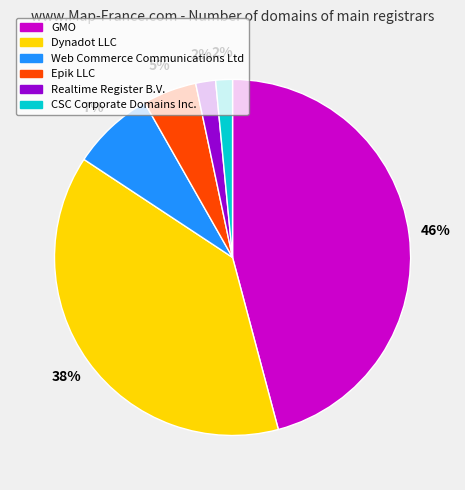

Is Web Commerce Communications Ltd the majority of the pie?

No